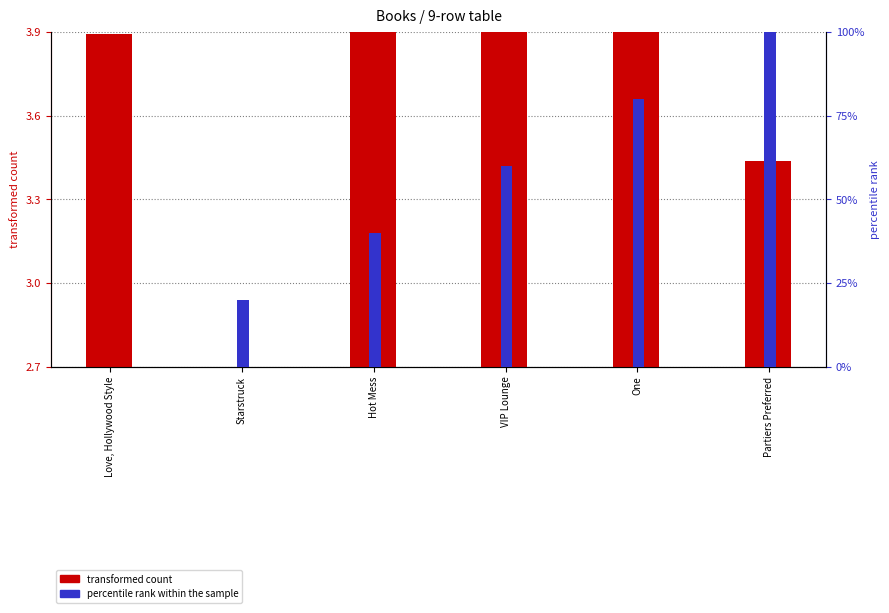

How many bars are there in each group?

2